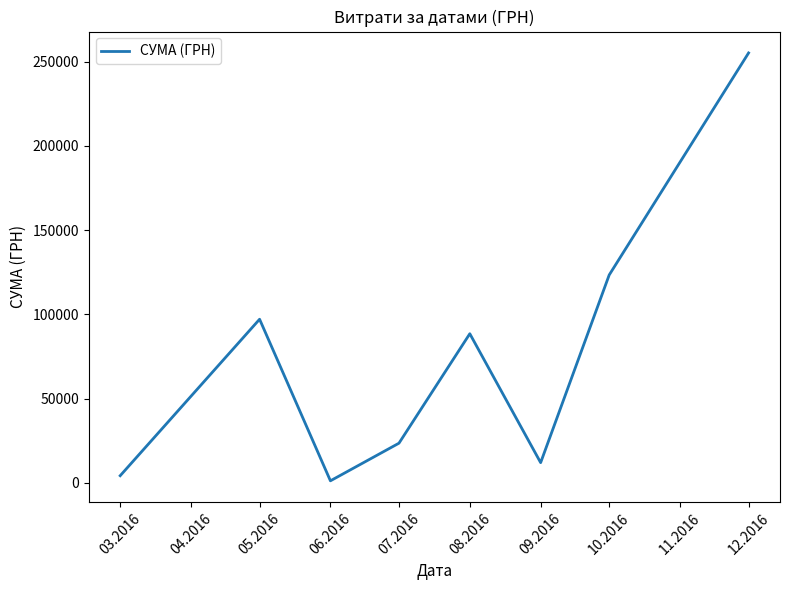

Where is the first local maximum?

05.2016